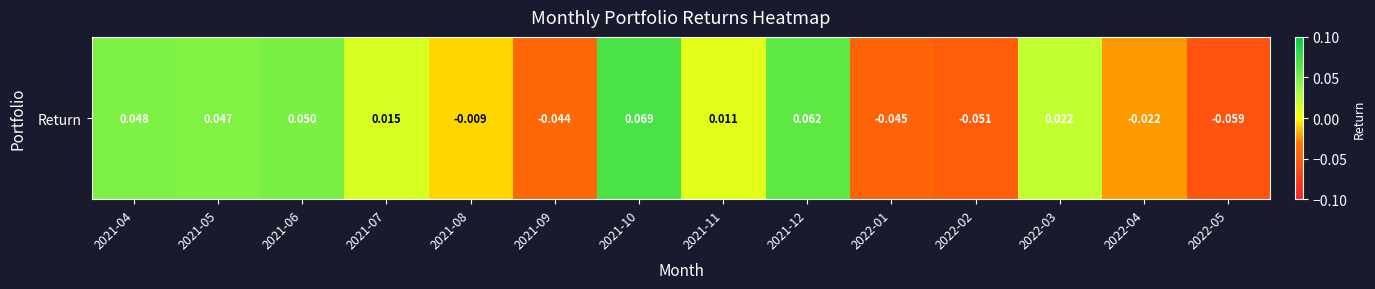

Reading right to left, transcribe all the data shown in this chart.

2022-05=-0.1	2022-04=-0.0	2022-03=0.0	2022-02=-0.1	2022-01=-0.0	2021-12=0.1	2021-11=0.0	2021-10=0.1	2021-09=-0.0	2021-08=-0.0	2021-07=0.0	2021-06=0.0	2021-05=0.0	2021-04=0.0